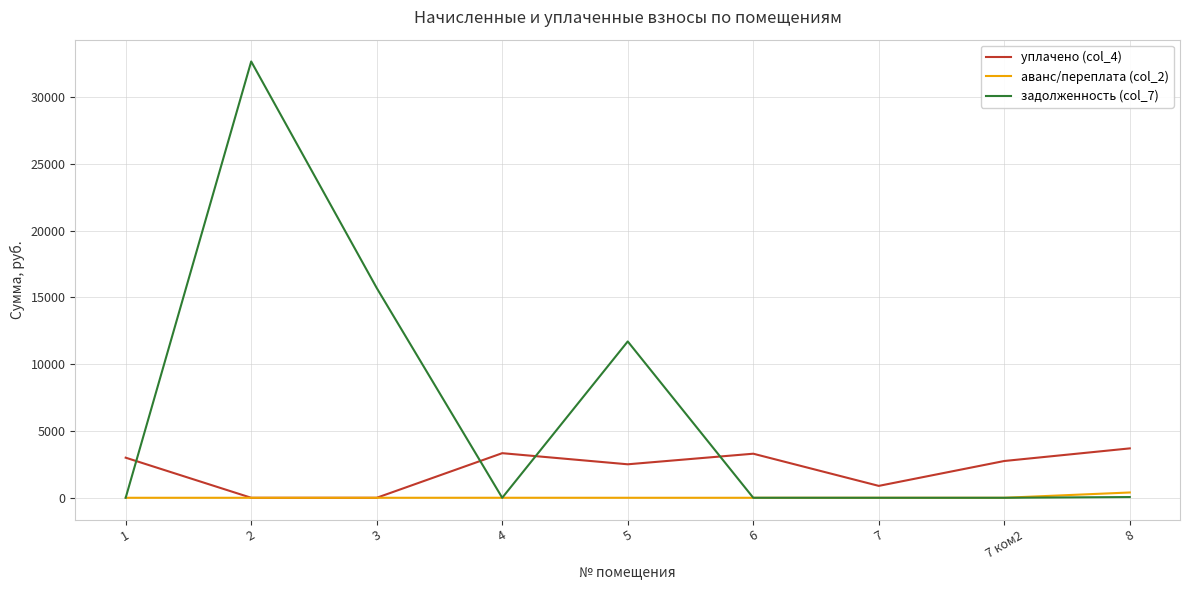

Which label corresponds to the largest value in the chart?

2